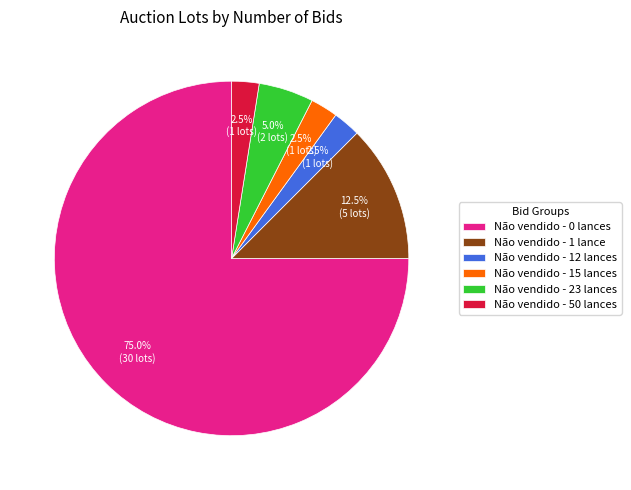

Which category has the biggest portion of the pie?

Não vendido - 0 lances